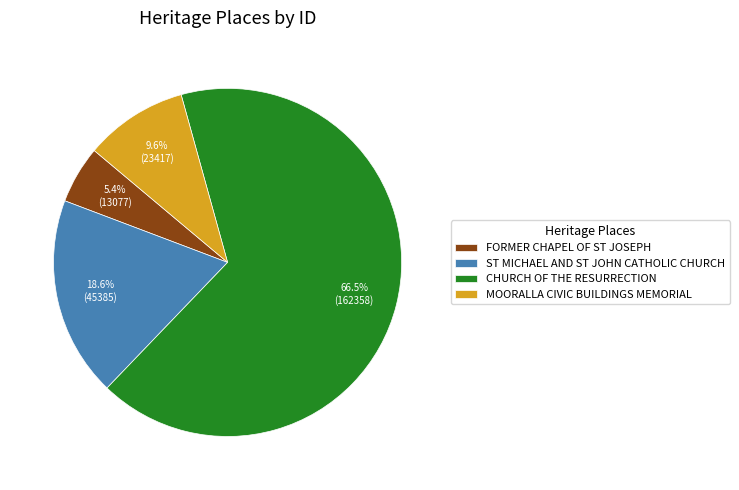

To the nearest percent, what is the average slice percentage?

25%